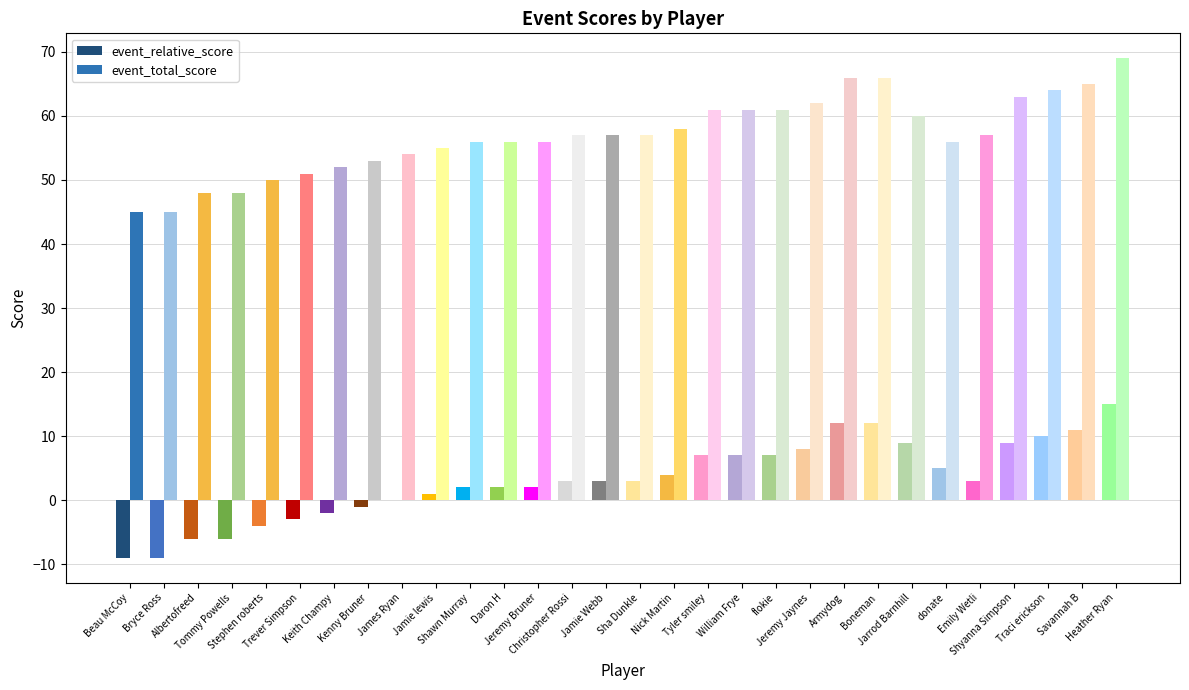

Is it true that event_total_score equals 50 at Stephen roberts?

True